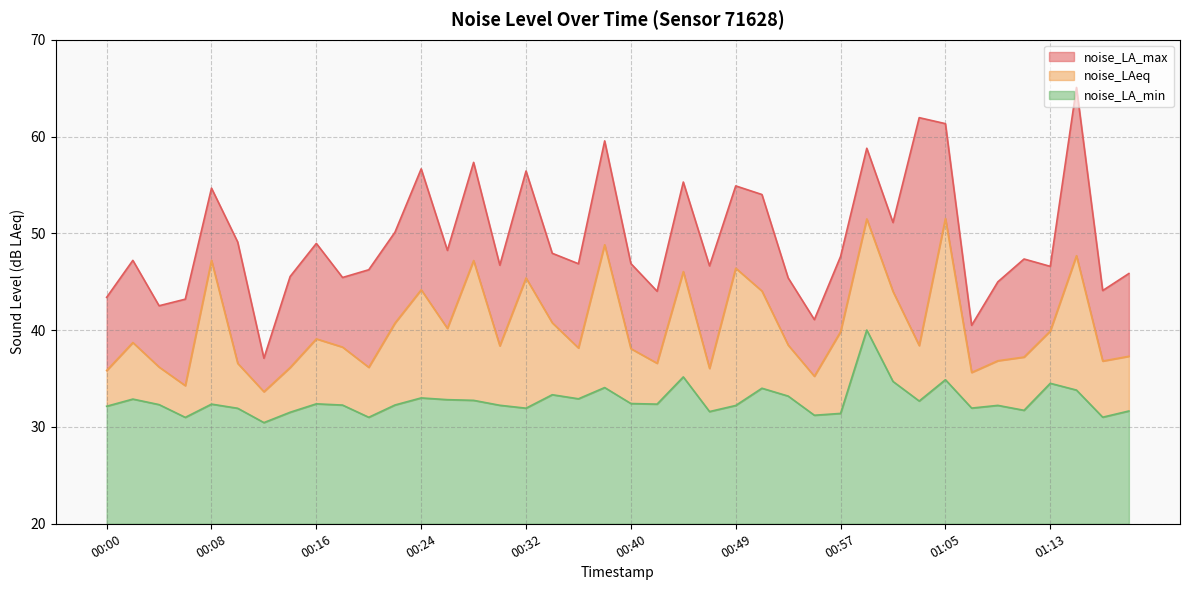

What is the maximum value for noise_LAeq?

51.5